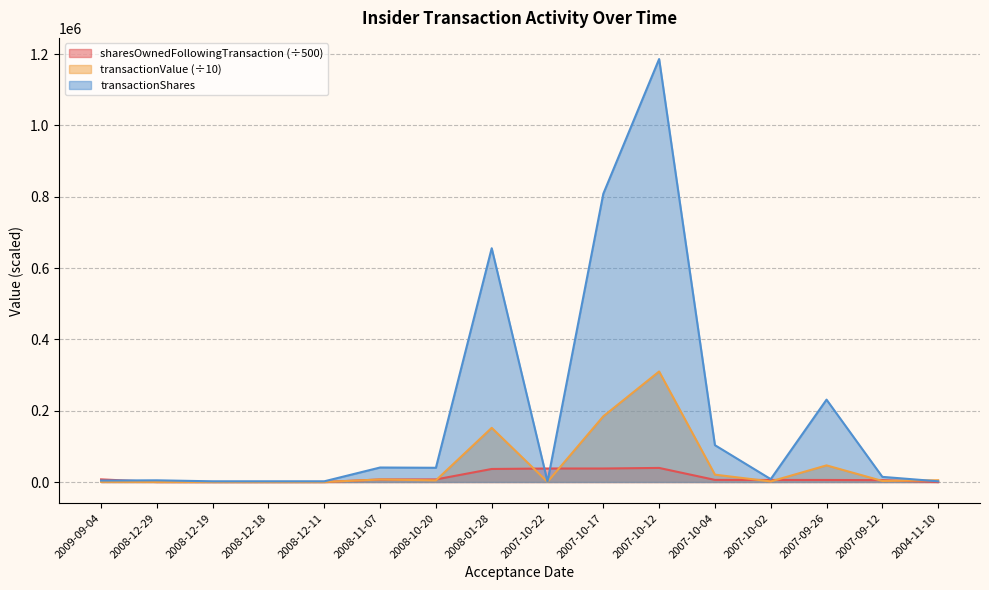

Where does the transactionShares series first go above 14480?

2008-11-07